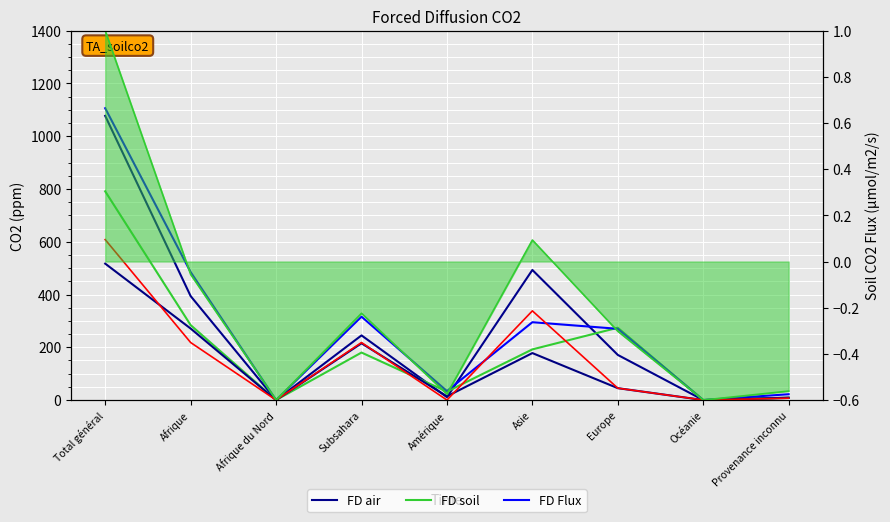

True or false: FD 8 has a value of 322.3 at Océanie.

False